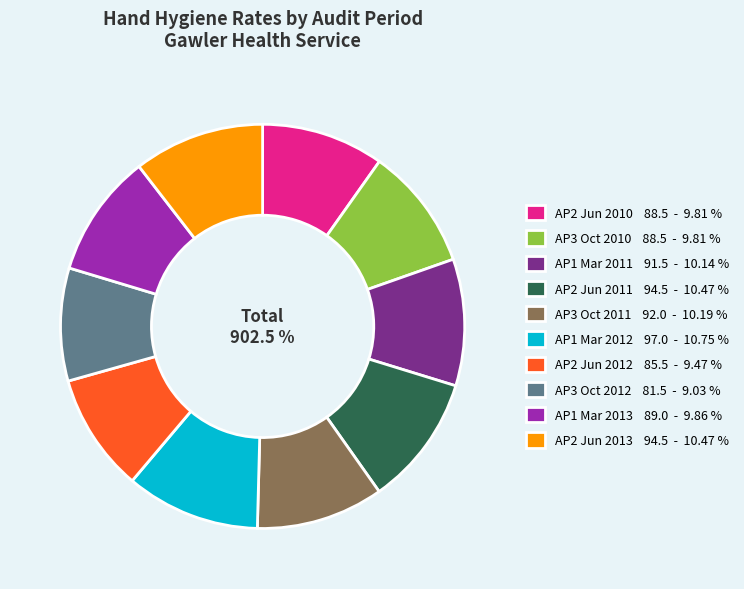

Which category has the smallest portion of the pie?

Audit Period 3, ending October 2012